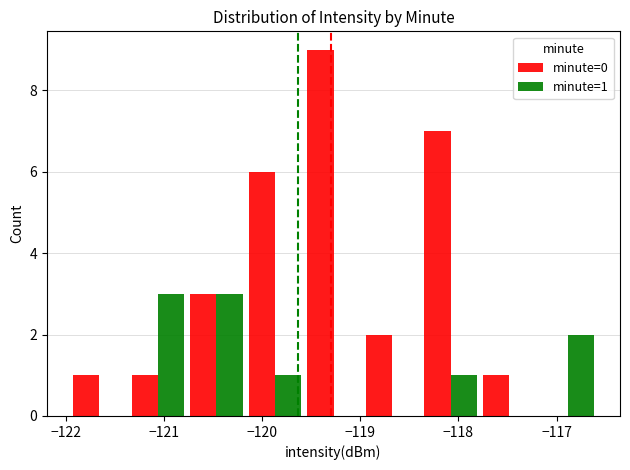

Which series has the largest total across all categories?

minute=0